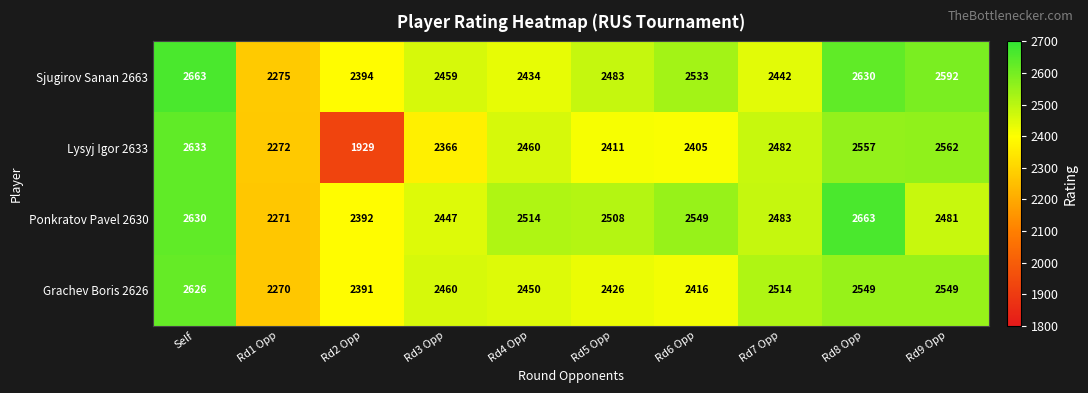

Rank the series at Rd7 Opp from lowest to highest value.

Sjugirov Sanan 2663, Lysyj Igor 2633, Ponkratov Pavel 2630, Grachev Boris 2626